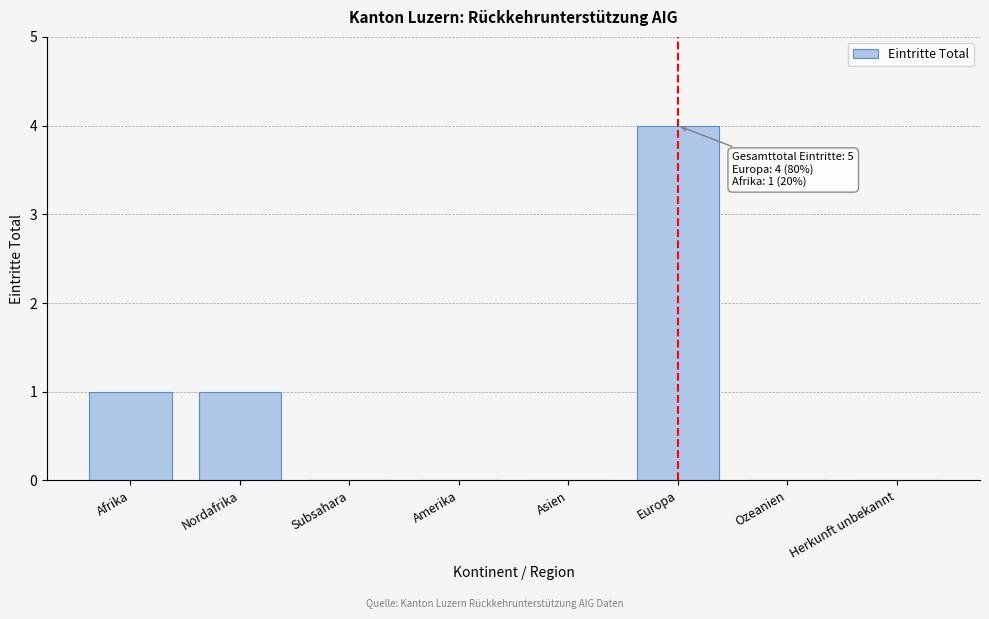

Reading left to right, list all the values displayed in this chart.

Afrika=1	Nordafrika=1	Subsahara=0	Amerika=0	Asien=0	Europa=4	Ozeanien=0	Herkunft unbekannt=0